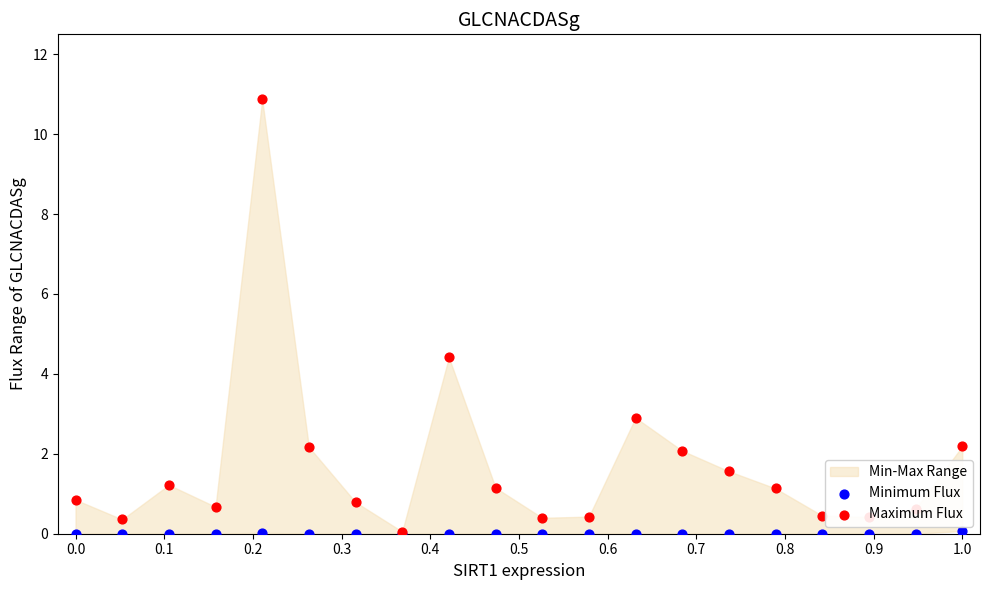

Which series has the largest Y range (max minus min)?

Maximum Flux